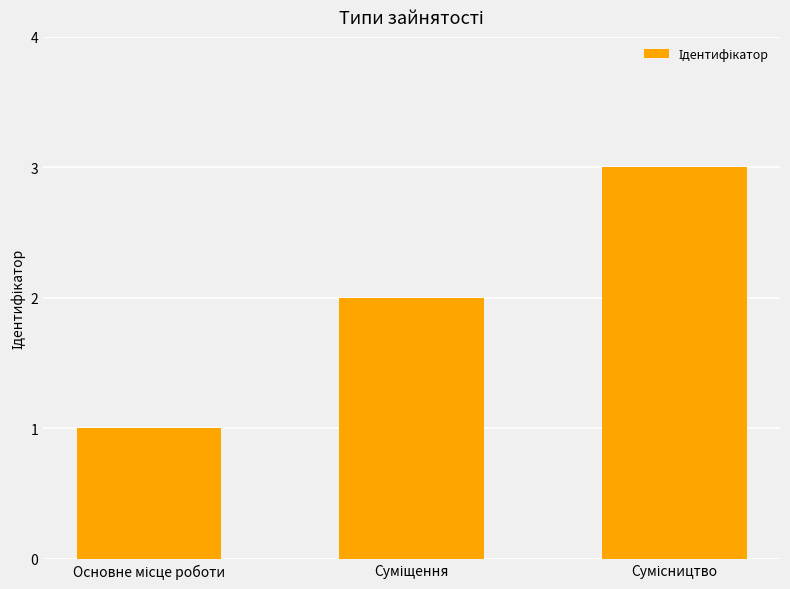

What is the difference between the maximum and minimum values?

2